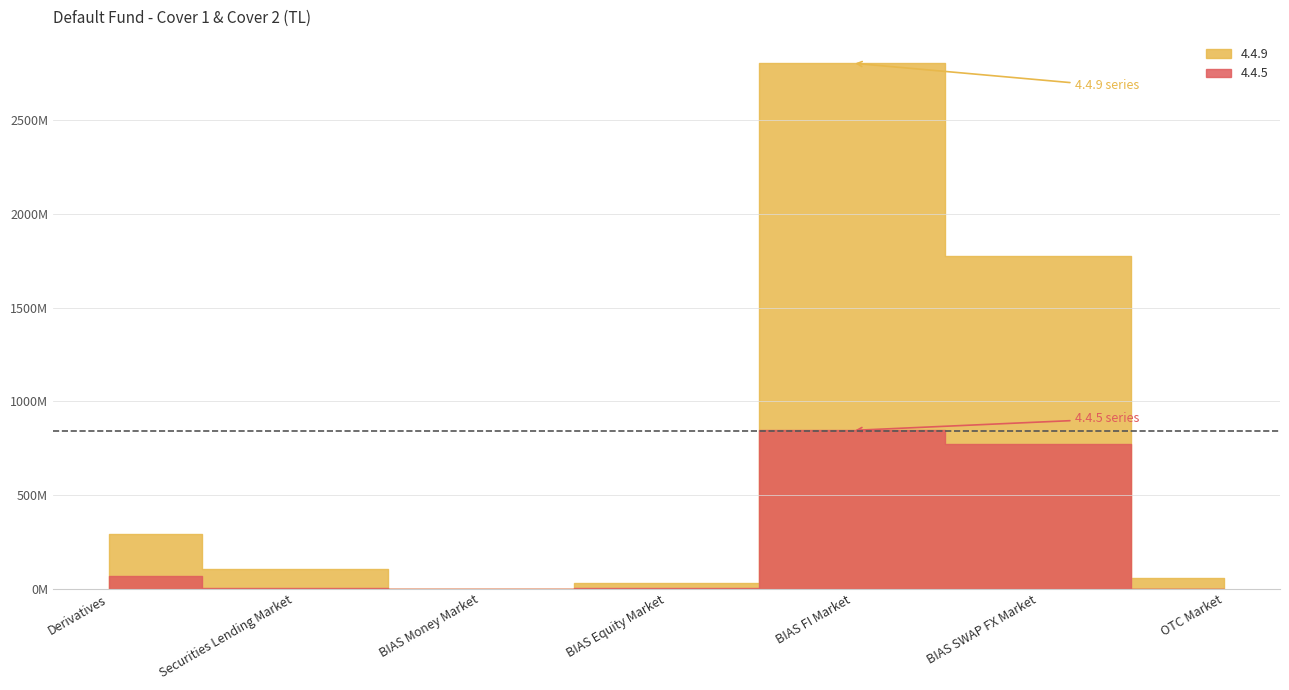

True or false: 4.4.5 has more than 1 points higher than both neighbors.

False